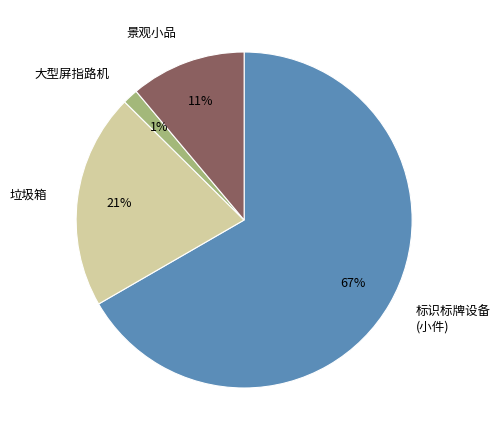

To the nearest percent, what is the difference between the 标识标牌设备 (小件) and 垃圾箱 slice percentages?

46%